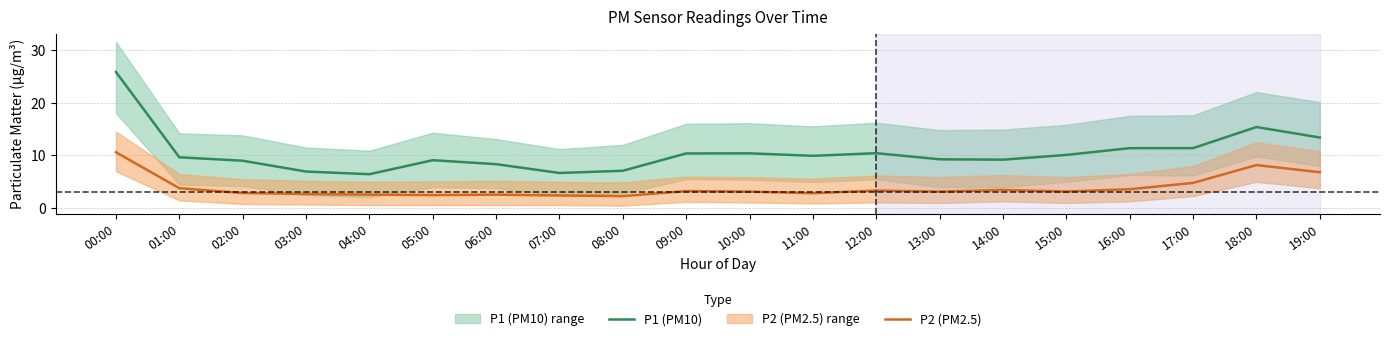

Which series has the largest total across all categories?

P1 (PM10)